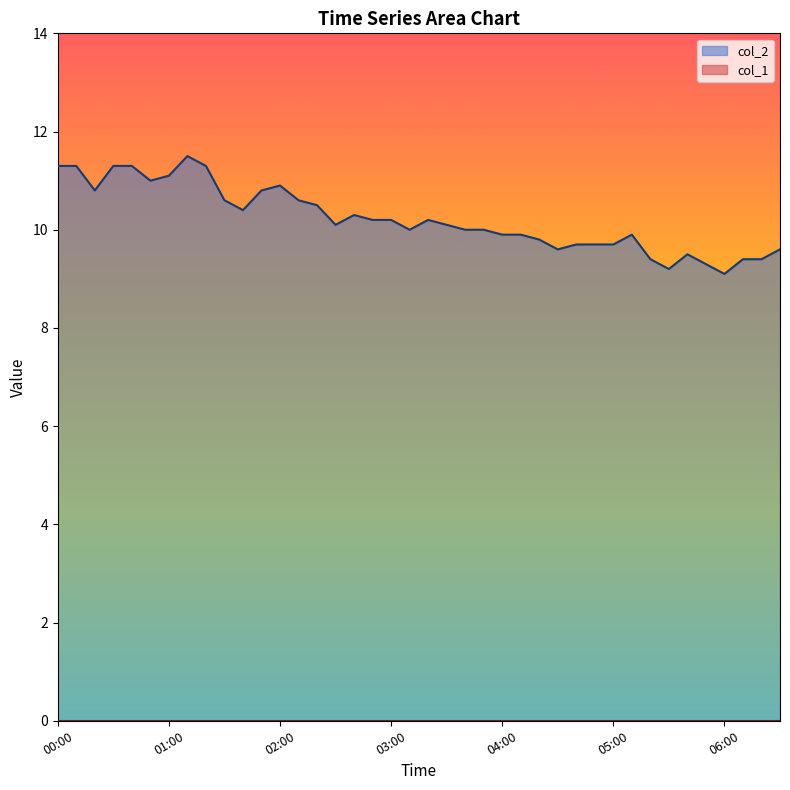

What is the smallest value displayed?

0.0